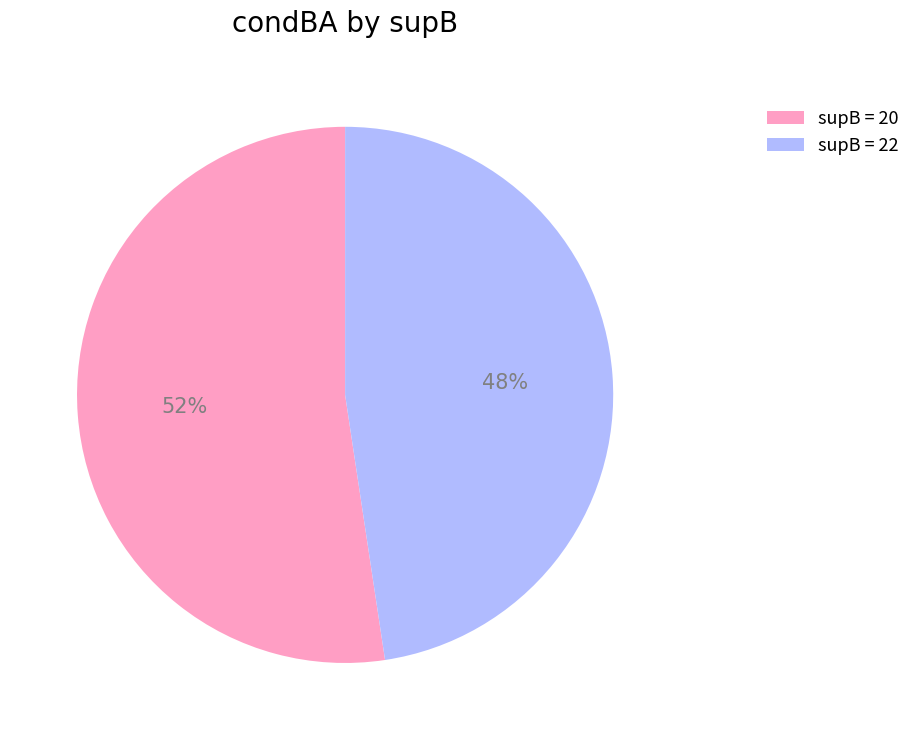

To the nearest percent, what is the combined percentage of supB = 20 and supB = 22?

100%